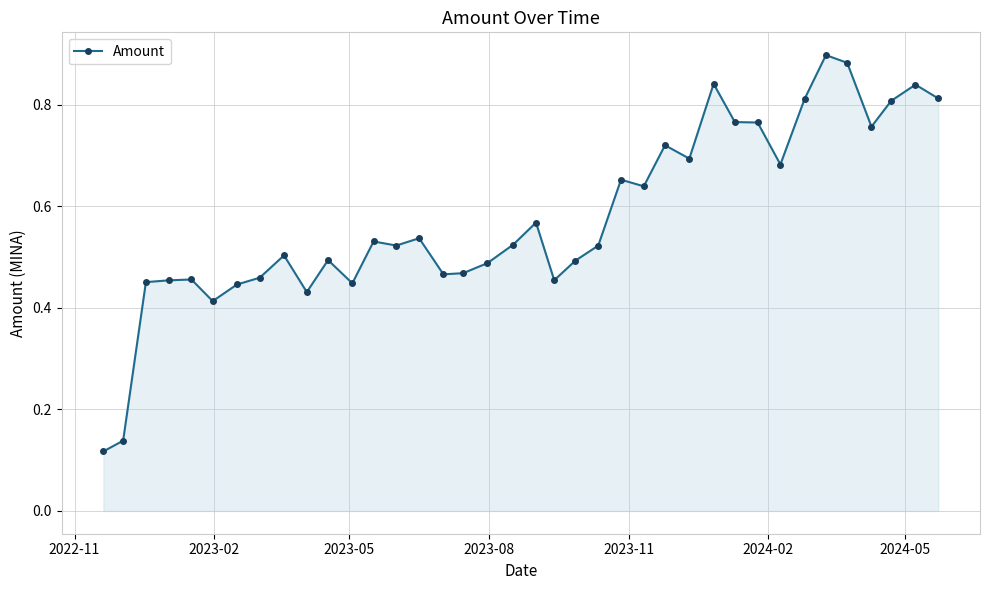

True or false: there are more than 2 points higher than both neighbors.

True